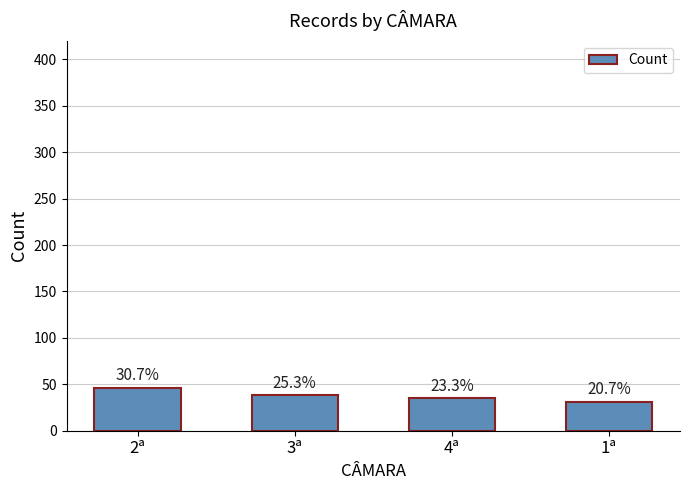

Does the chart contain any negative values?

No